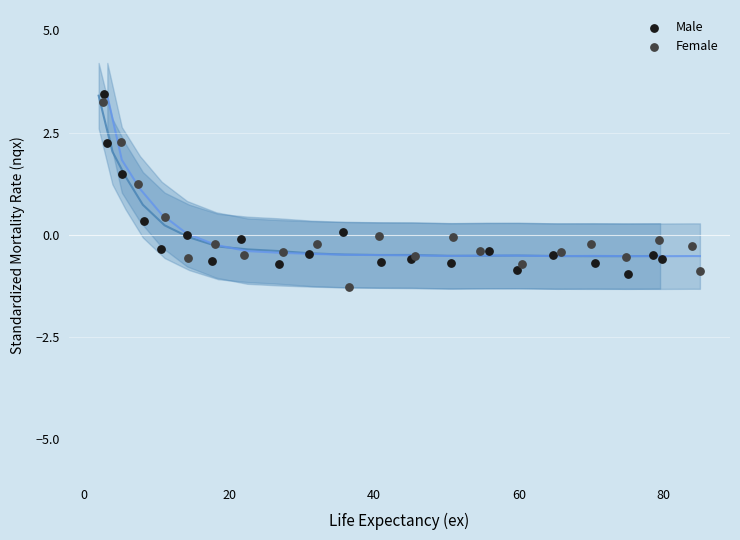

What are all the series names shown in the legend?

Male, Female